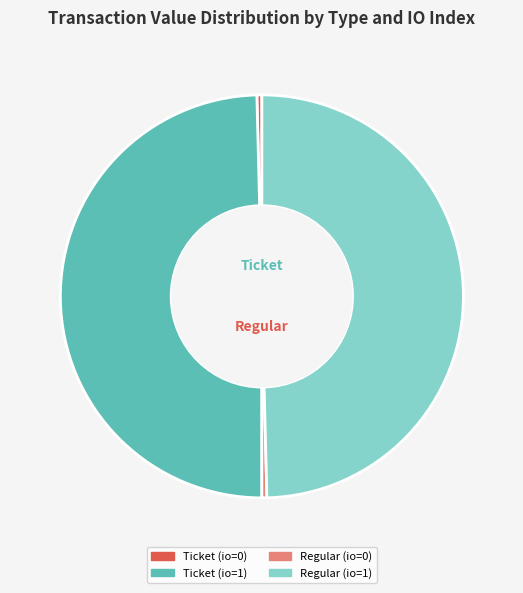

Is there any slice that represents more than half of the pie?

No